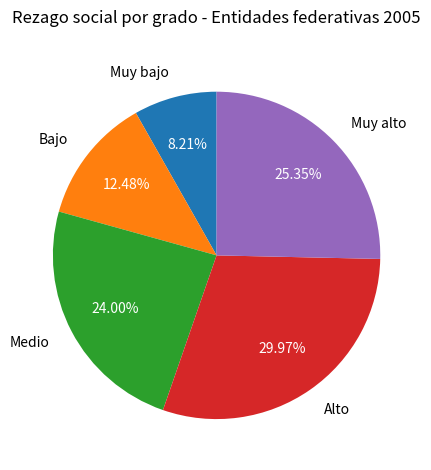

Rank the categories by value from highest to lowest.

Alto, Muy alto, Medio, Bajo, Muy bajo